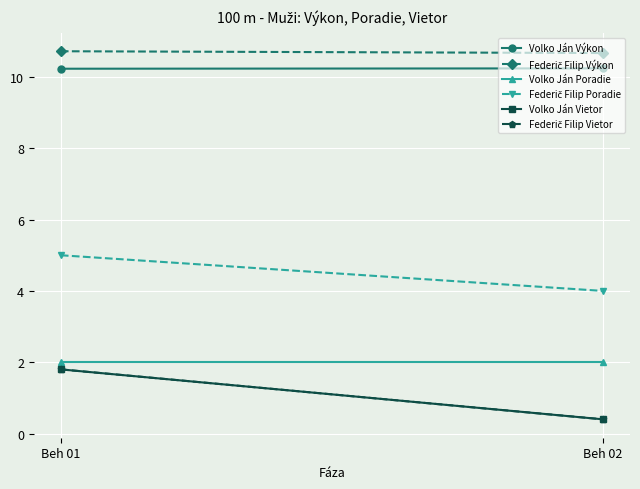

Reading right to left, what are all the values shown in this chart?

Volko Ján Výkon: 10.2	10.2
Federič Filip Výkon: 10.7	10.7
Volko Ján Poradie: 2.0	2.0
Federič Filip Poradie: 4.0	5.0
Volko Ján Vietor: 0.4	1.8
Federič Filip Vietor: 0.4	1.8